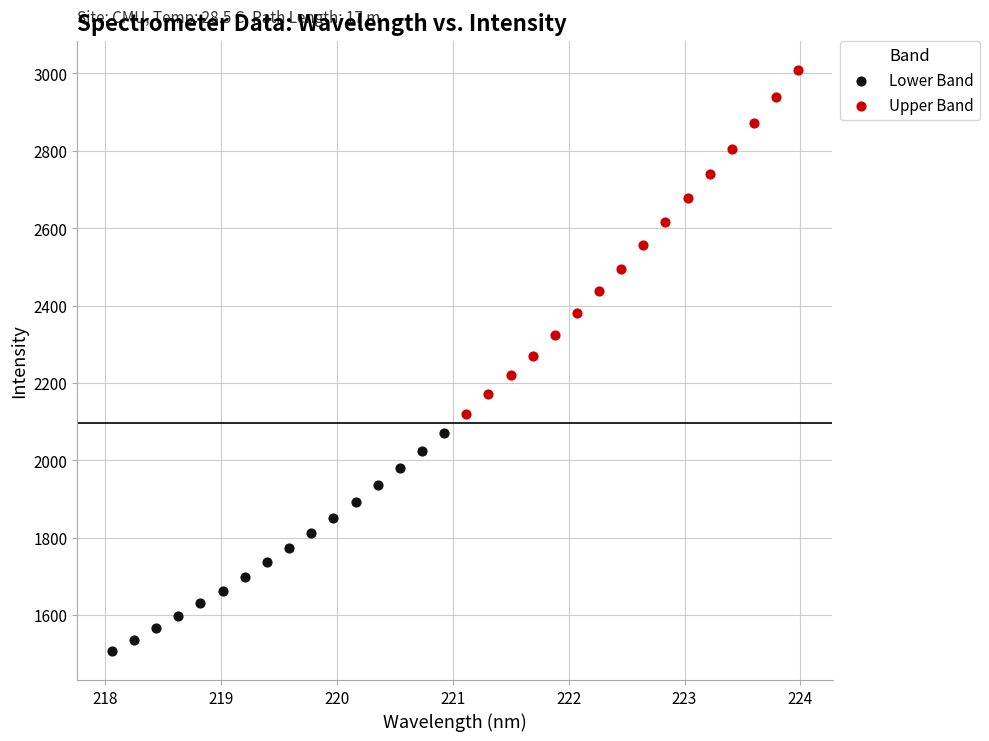

Which series contains the highest Y value?

Upper Band